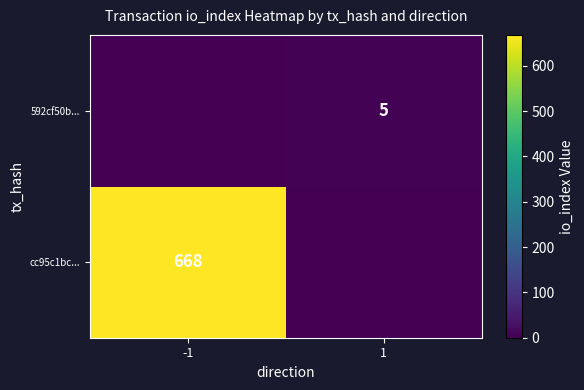

What is the spread (max minus min) of values at 1?

5